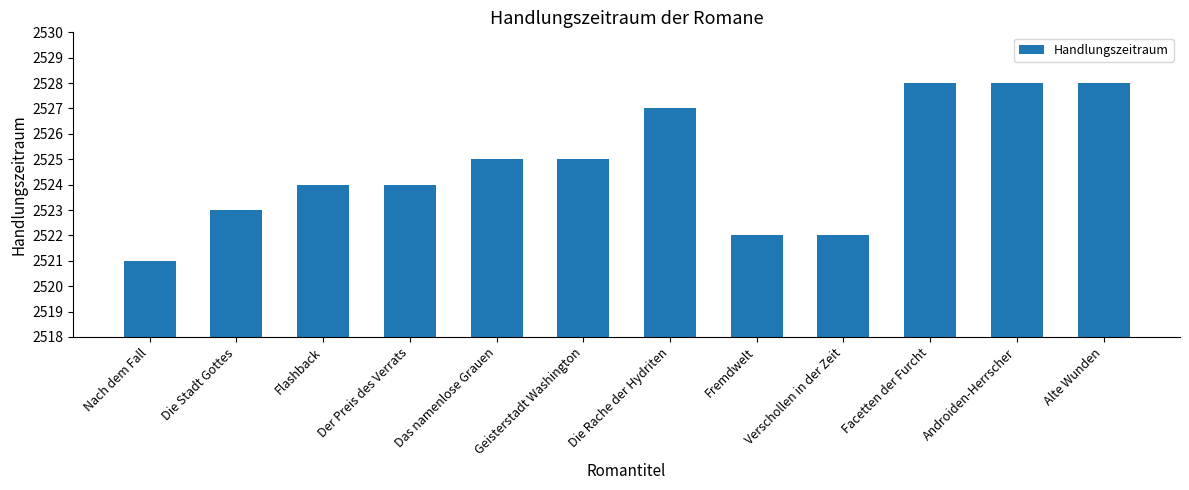

What is the average value?

2525